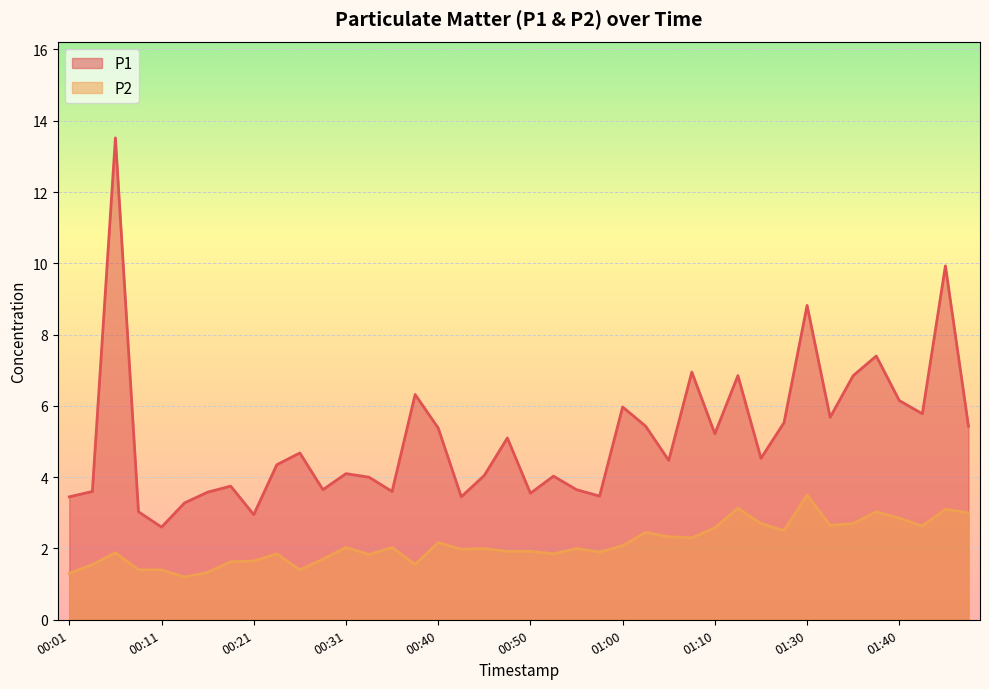

How many values in the P1 series are below 4?

14